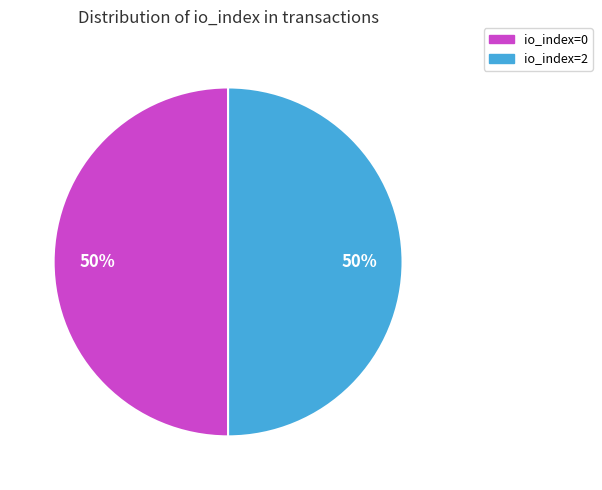

Combined, do io_index=2 and io_index=0 account for over 50%?

Yes